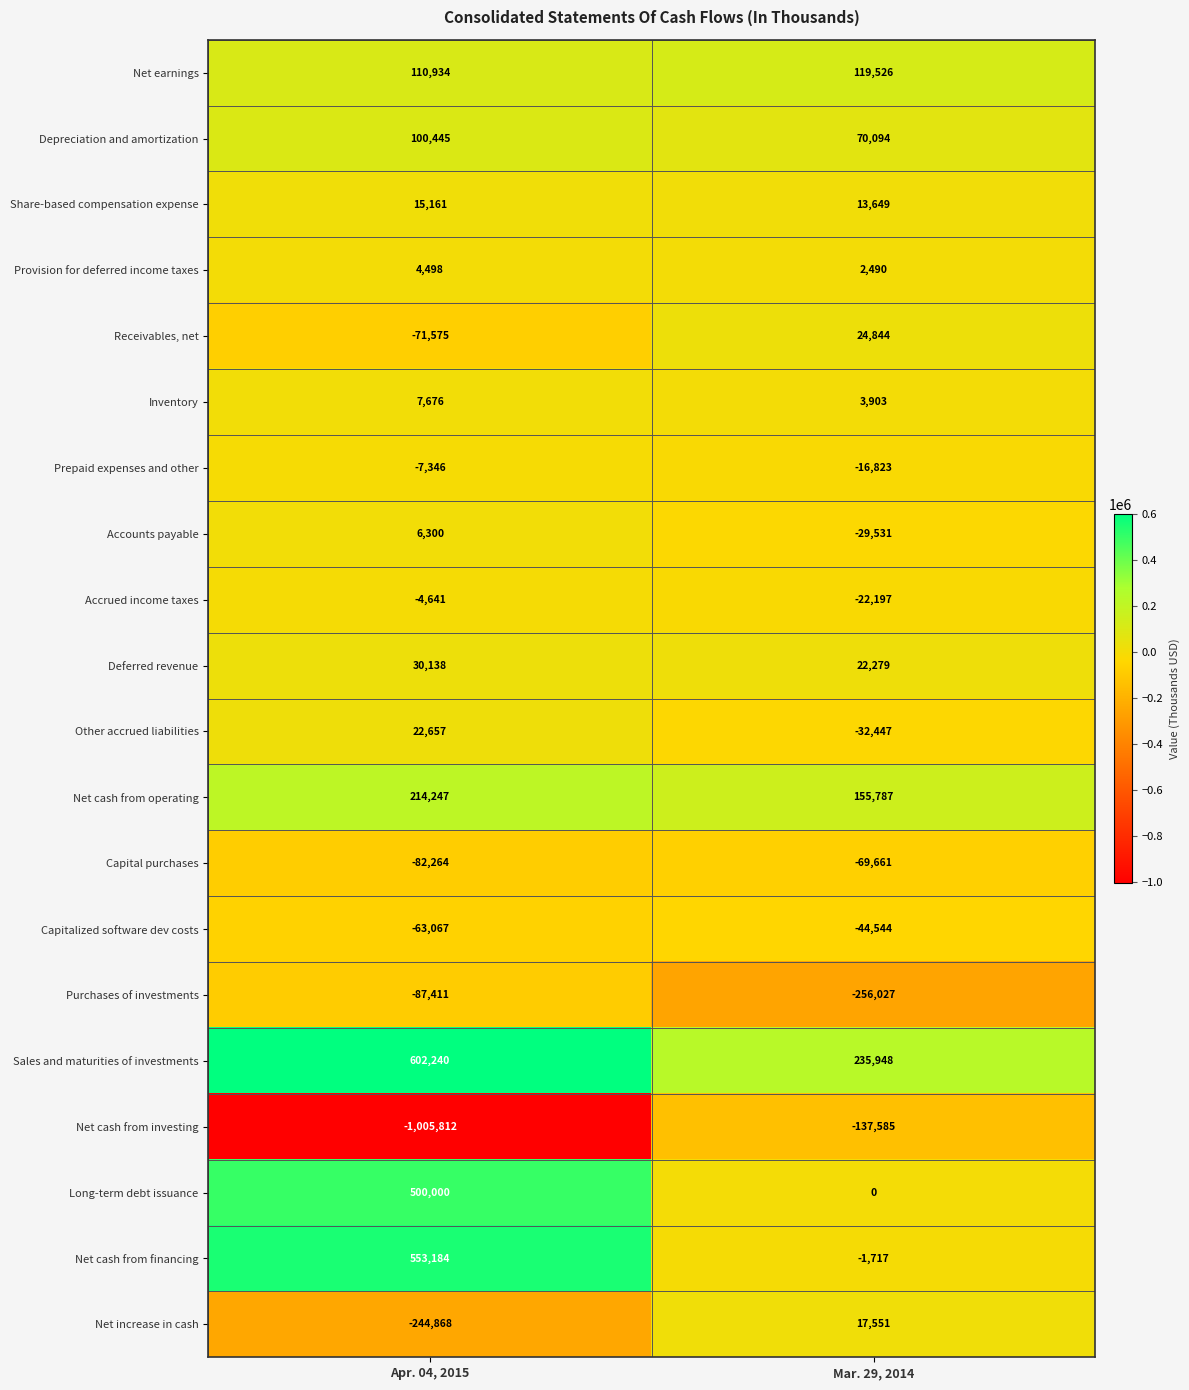

At which category is the sum across all series the highest?

Apr. 04, 2015